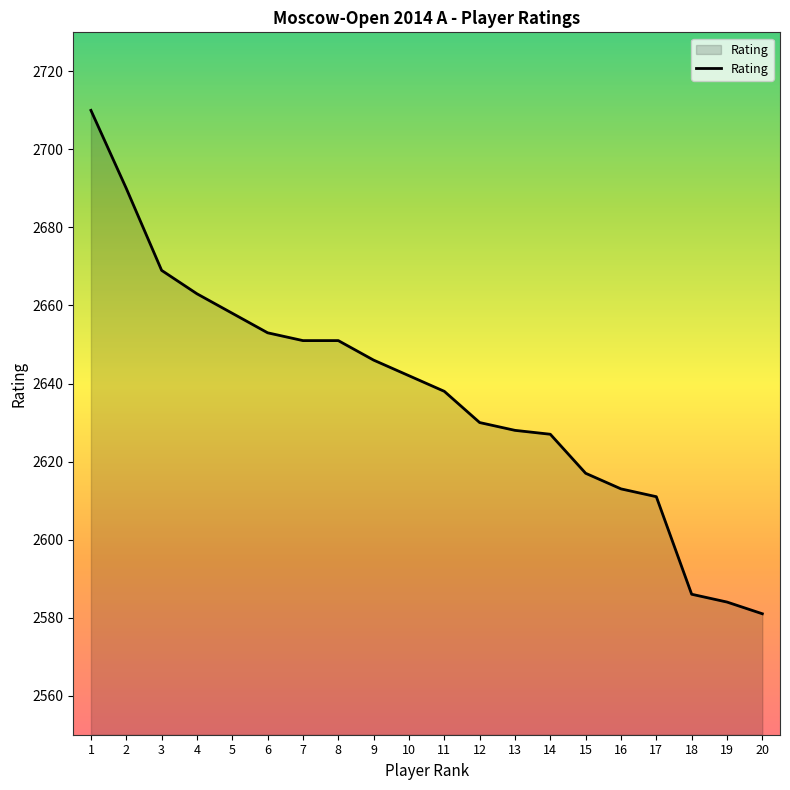

What is the smallest value displayed?

2581